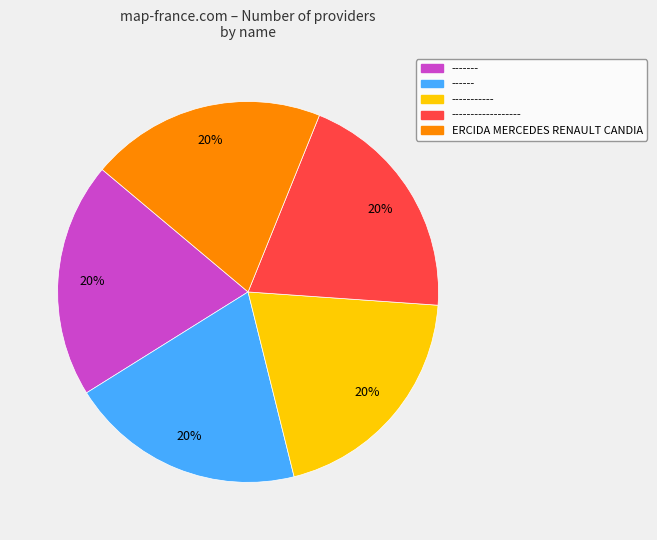

Is there a majority slice in this chart?

No